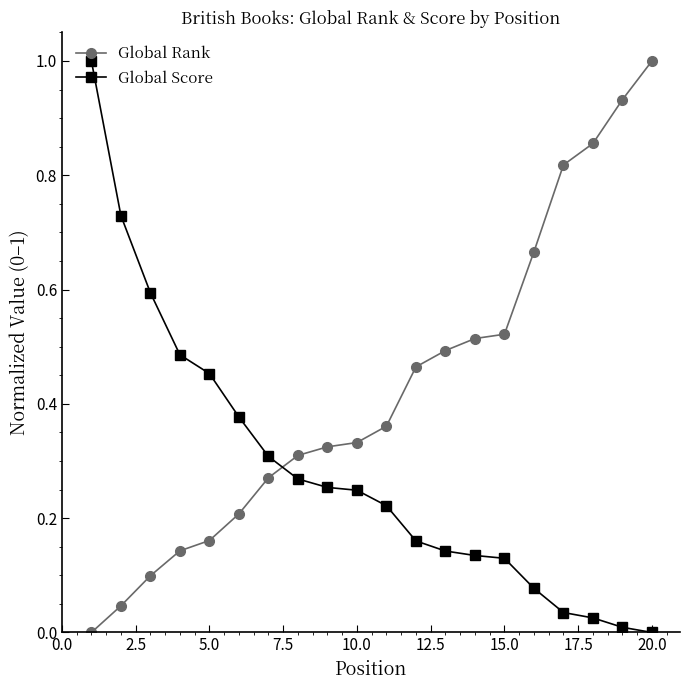

What is the difference between the maximum and minimum values in the Global Rank series?

1.0